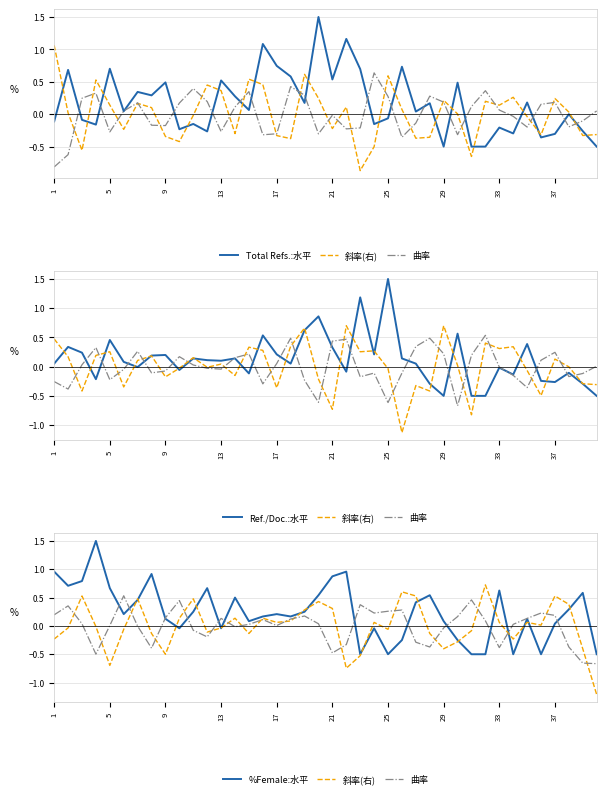

Rank the series by their maximum value, from lowest to highest.

曲率, 斜率(右), Total Refs.:水平, Ref./Doc.:水平, %Female:水平